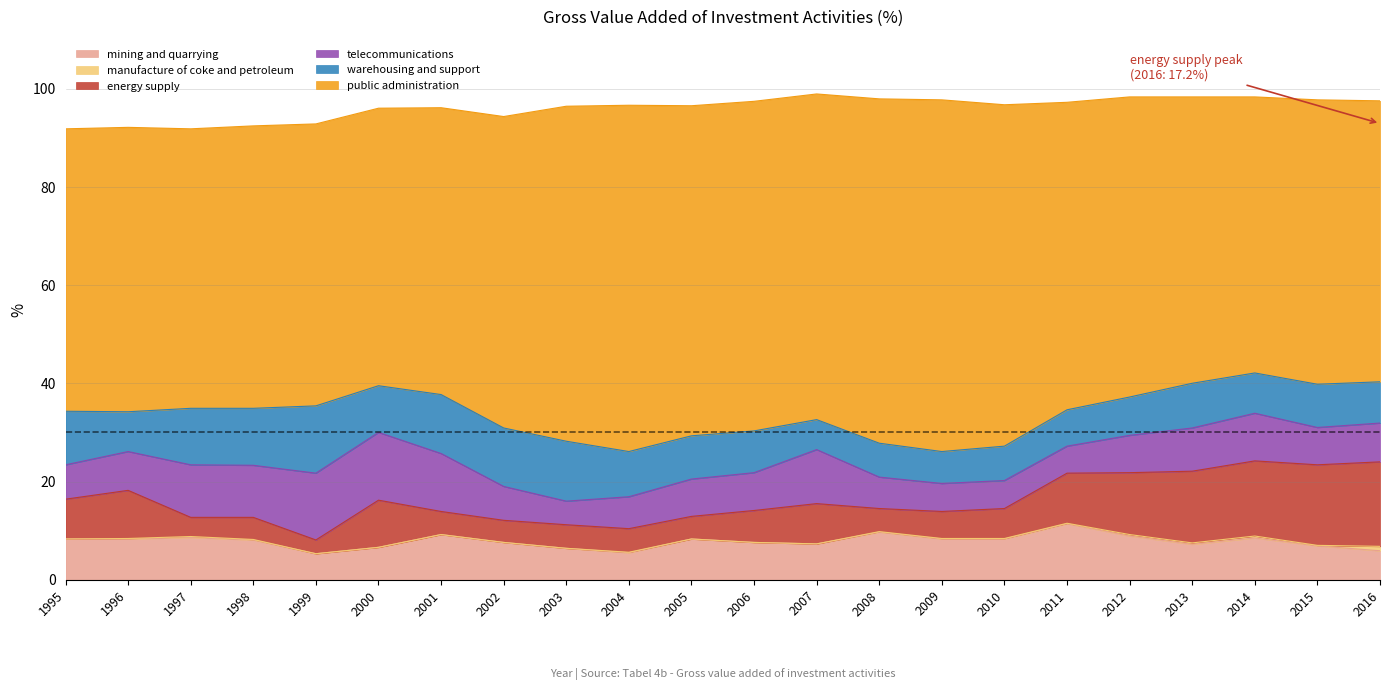

Which series has the largest total across all categories?

public administration